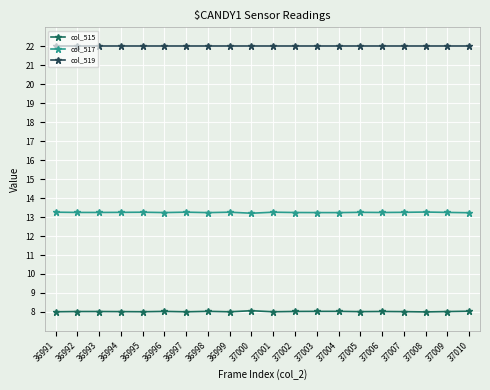

Count the number of categories in the chart.

20